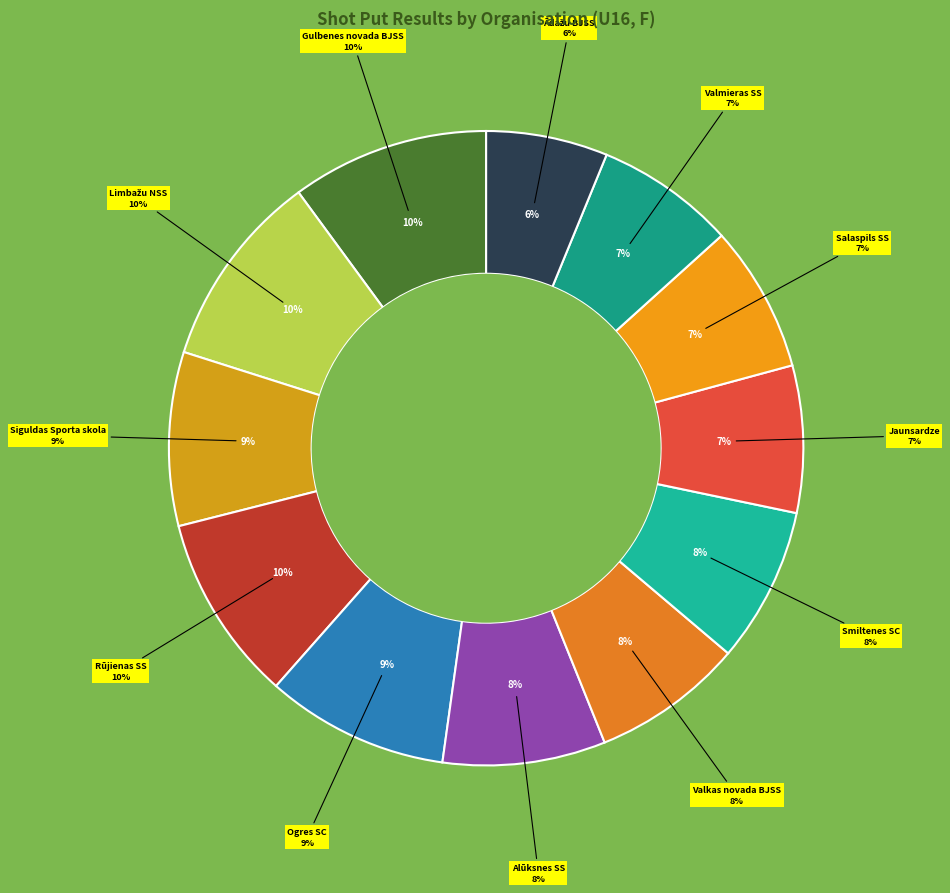

What is the largest slice in the pie chart?

Gulbenes novada BJSS